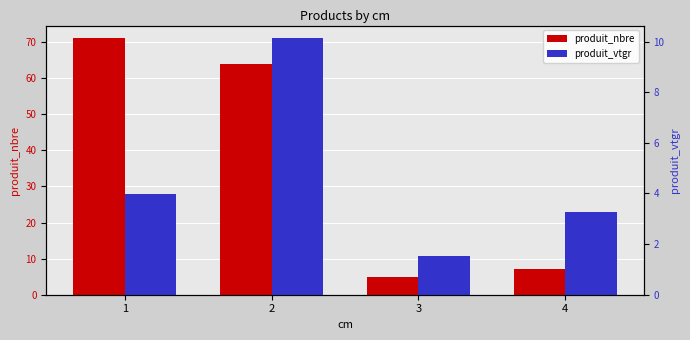

Where does the produit_vtgr series first go above 3?

1